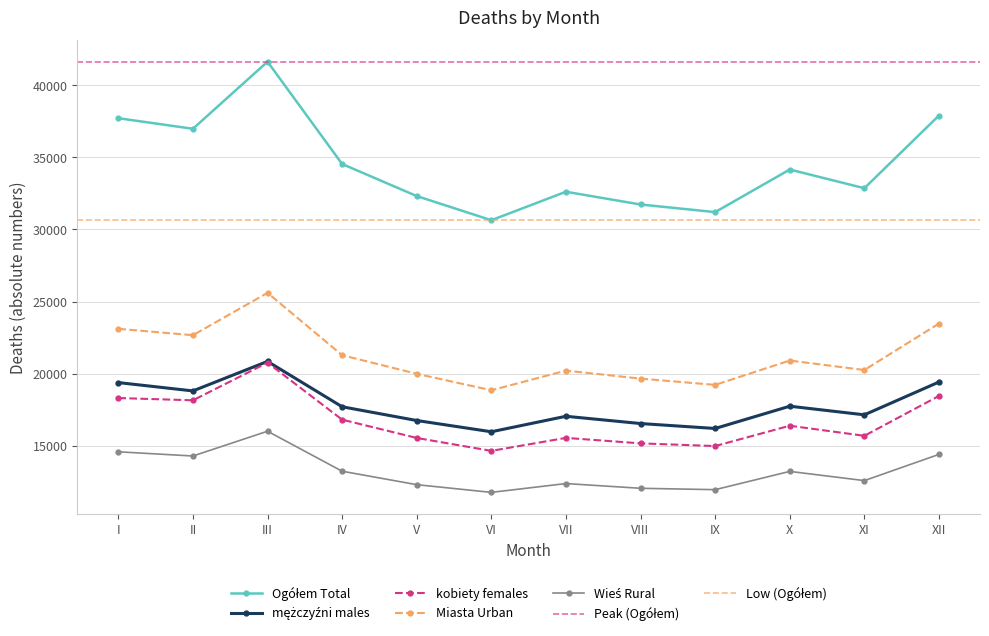

What is the value of the mężczyźni males point at the 9th from the left?

16208